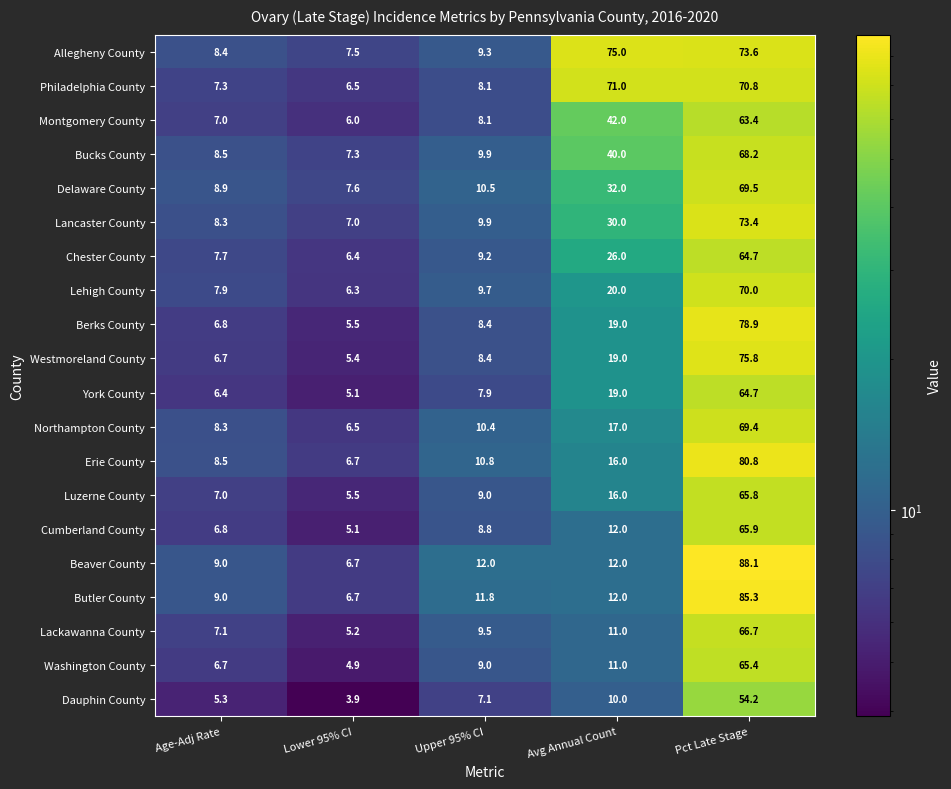

Which category has the lowest value across all series?

Lower 95% CI